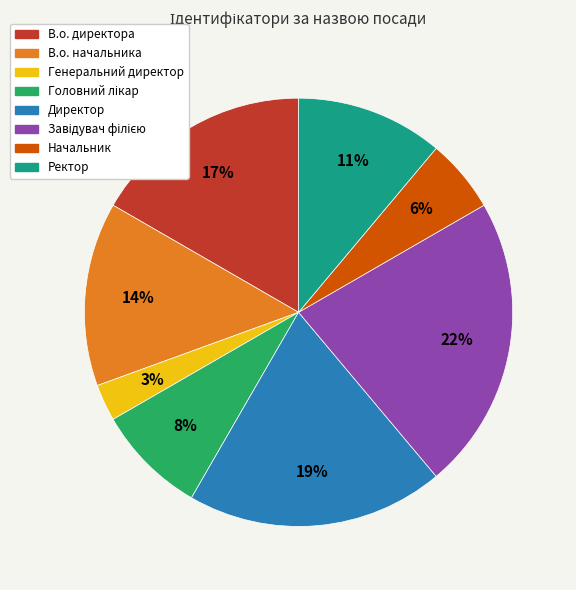

True or false: В.о. директора accounts for 17% of the total.

True